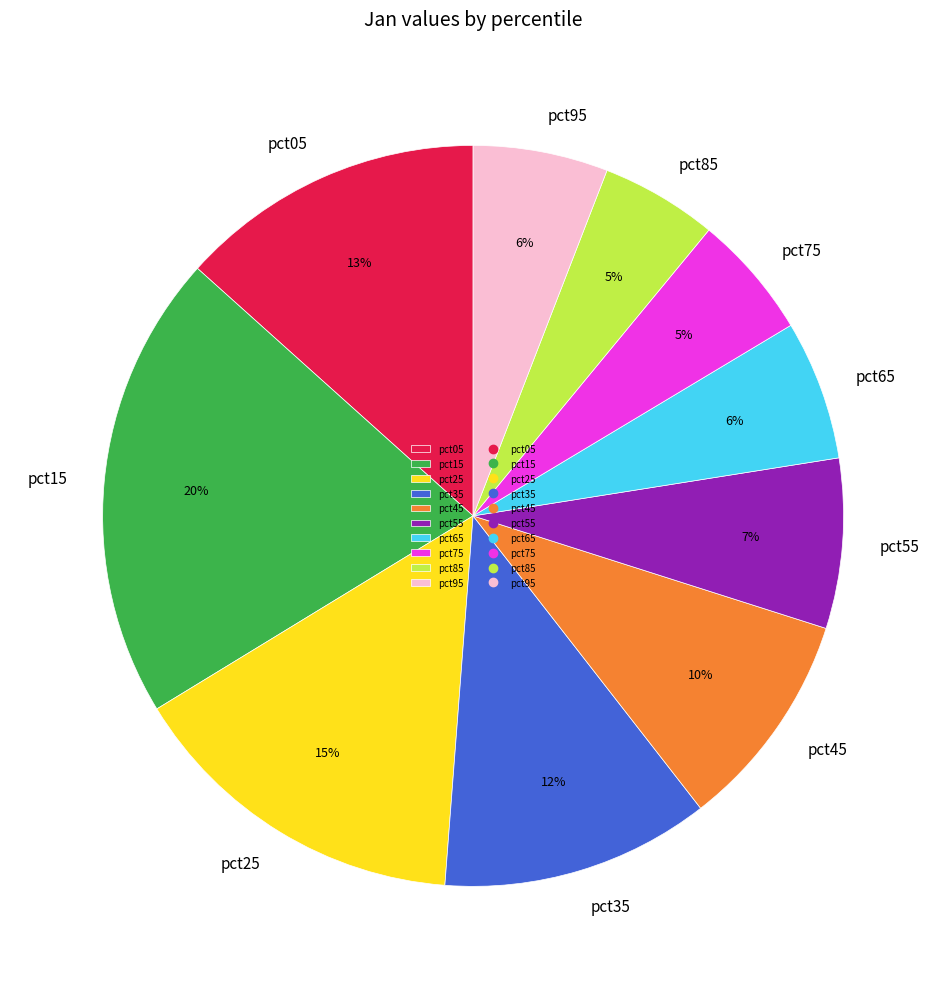

Approximately how many times larger is the value at pct45 compared to pct35?

0.8